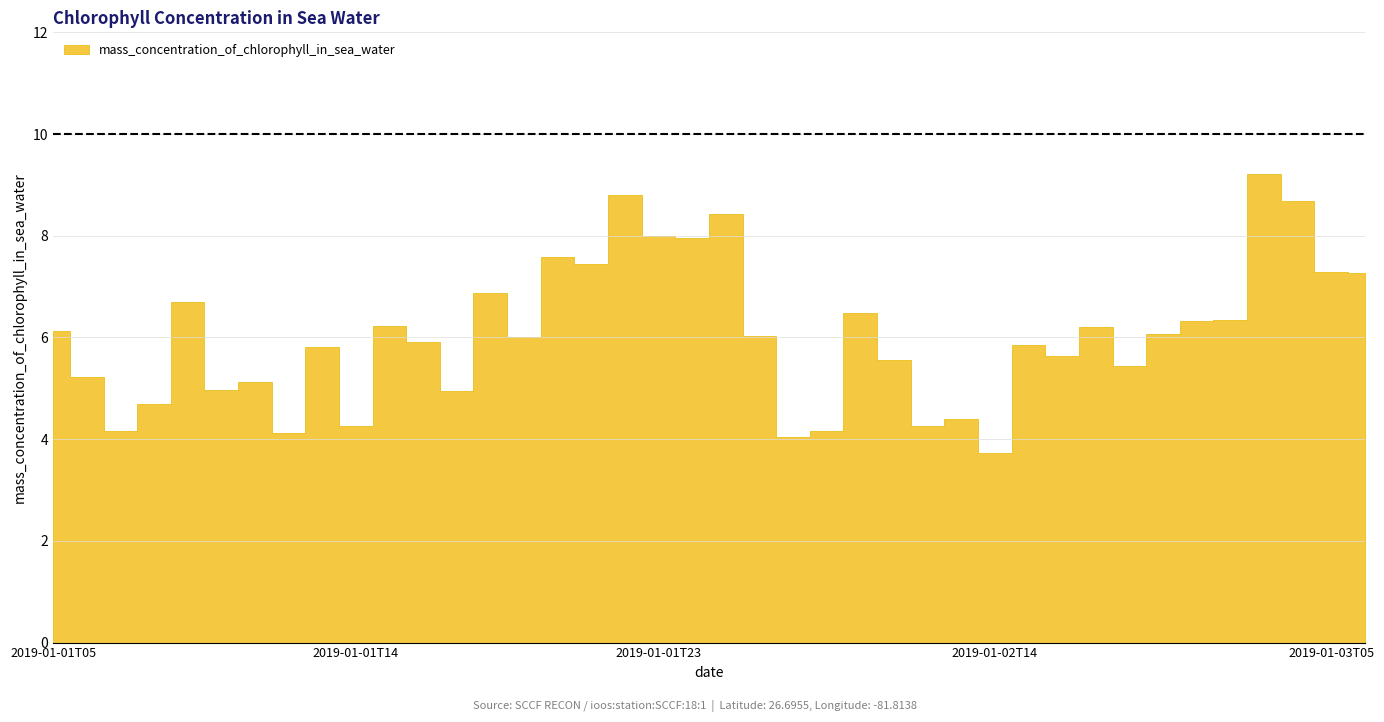

Reading left to right, extract all data points from this chart.

2019-01-01T05=6.1	2019-01-01T06=5.2	2019-01-01T07=4.2	2019-01-01T08=4.7	2019-01-01T09=6.7	2019-01-01T10=5.0	2019-01-01T11=5.1	2019-01-01T12=4.1	2019-01-01T13=5.8	2019-01-01T14=4.2	2019-01-01T15=6.2	2019-01-01T16=5.9	2019-01-01T17=4.9	2019-01-01T18=6.9	2019-01-01T19=6.0	2019-01-01T20=7.6	2019-01-01T21=7.5	2019-01-01T22=8.8	2019-01-01T23=8.0	2019-01-02T05=8.0	2019-01-02T06=8.4	2019-01-02T07=6.0	2019-01-02T08=4.0	2019-01-02T09=4.2	2019-01-02T10=6.5	2019-01-02T11=5.6	2019-01-02T12=4.3	2019-01-02T13=4.4	2019-01-02T14=3.7	2019-01-02T15=5.8	2019-01-02T16=5.6	2019-01-02T17=6.2	2019-01-02T18=5.4	2019-01-02T19=6.1	2019-01-02T20=6.3	2019-01-02T21=6.3	2019-01-02T22=9.2	2019-01-02T23=8.7	2019-01-03T05=7.3	2019-01-03T06=7.3